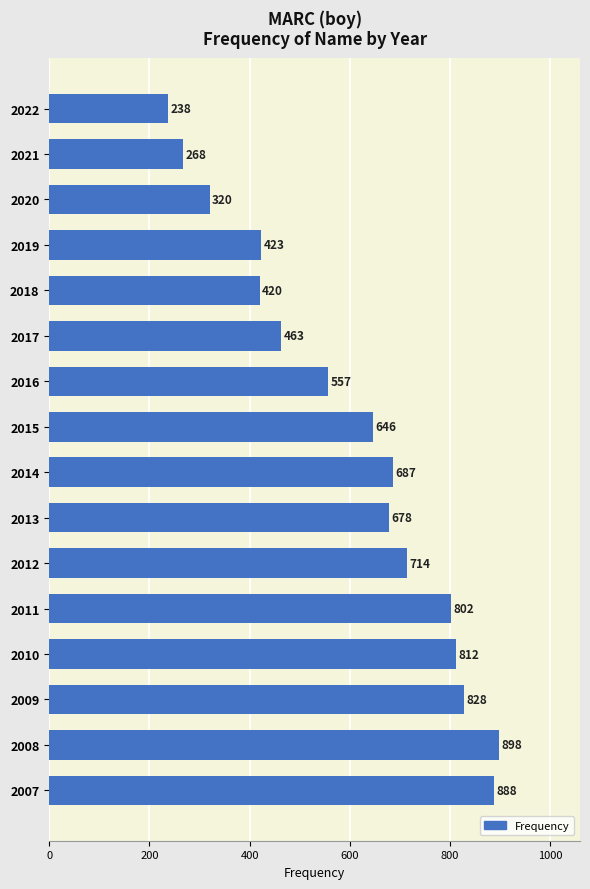

Approximately how many times larger is the value at 2007 compared to 2012?

1.2